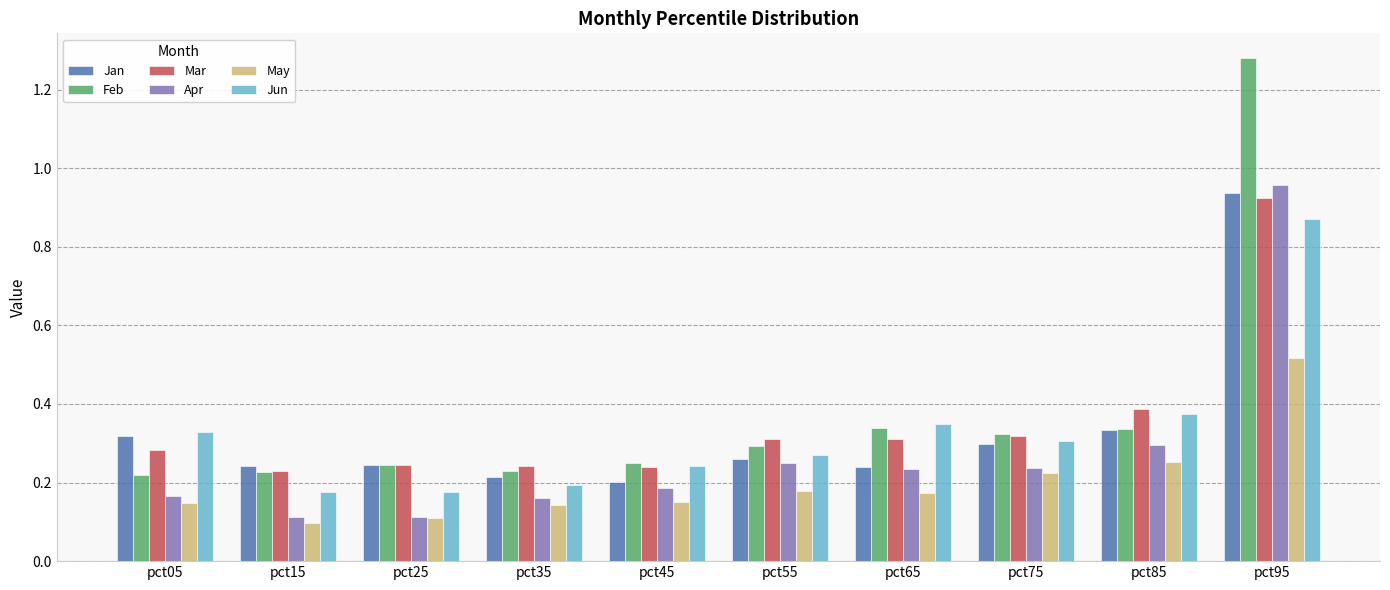

Which label corresponds to the largest value in the chart?

pct95